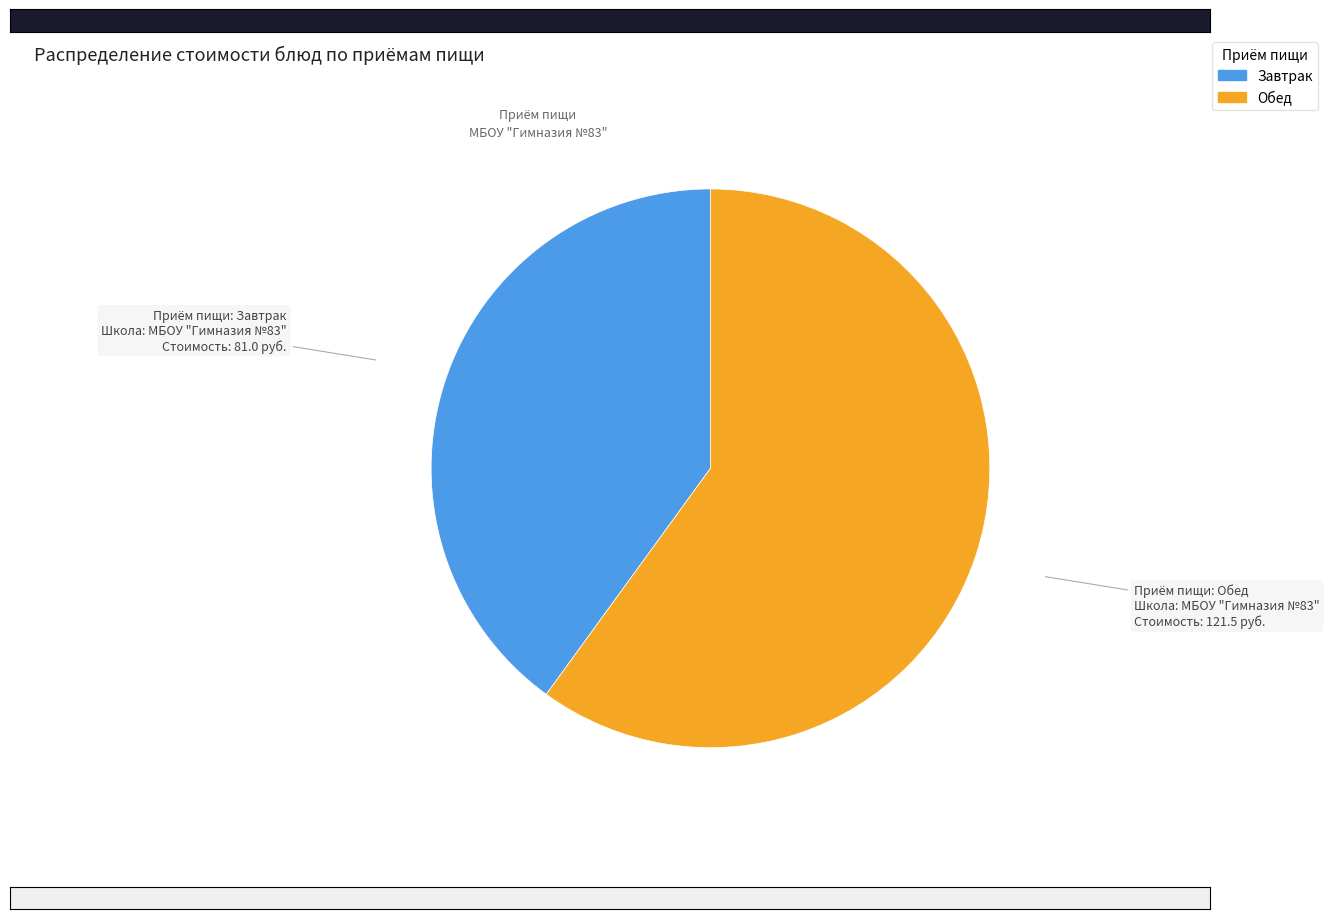

How many slices are in this pie chart?

2